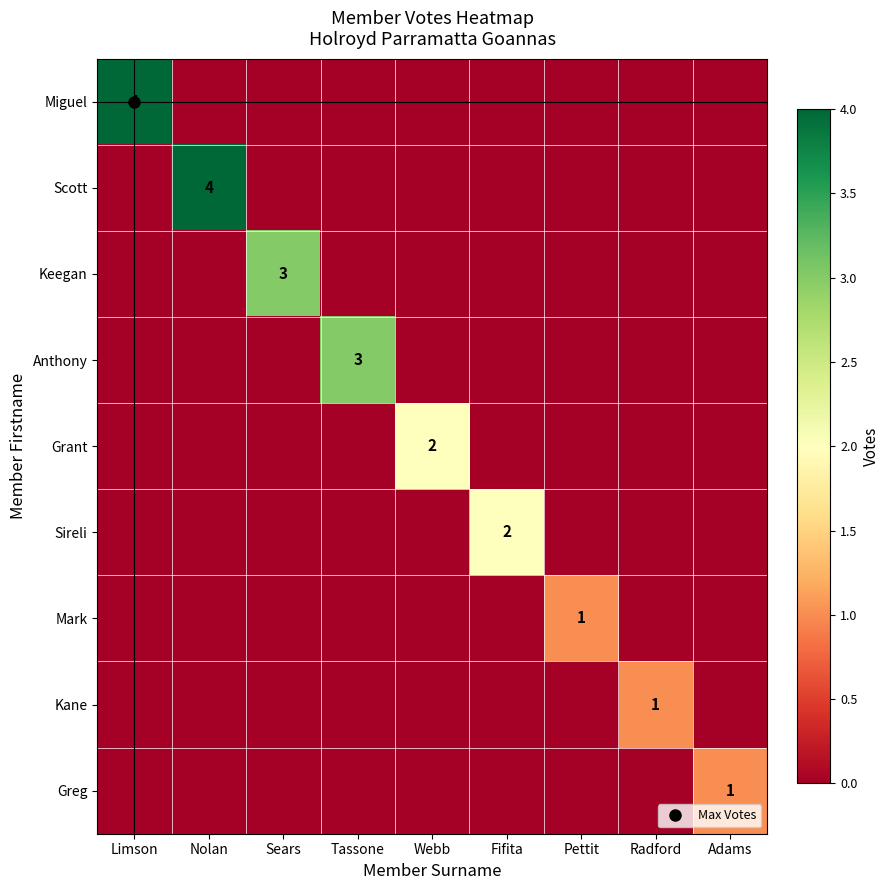

What is the difference between the Scott values at Limson and Nolan?

4